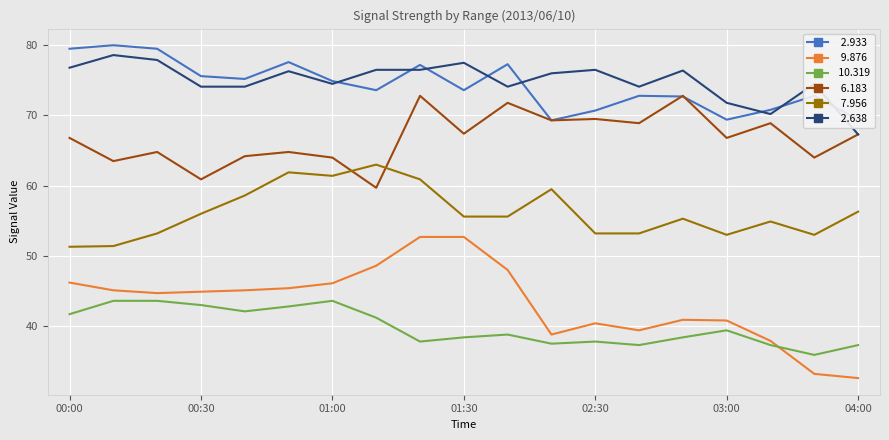

What is the maximum value shown in the chart?

80.0